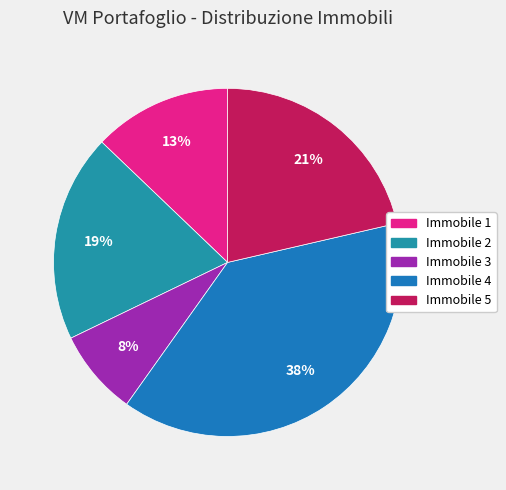

Does Immobile 4 represent more than half of the total?

No